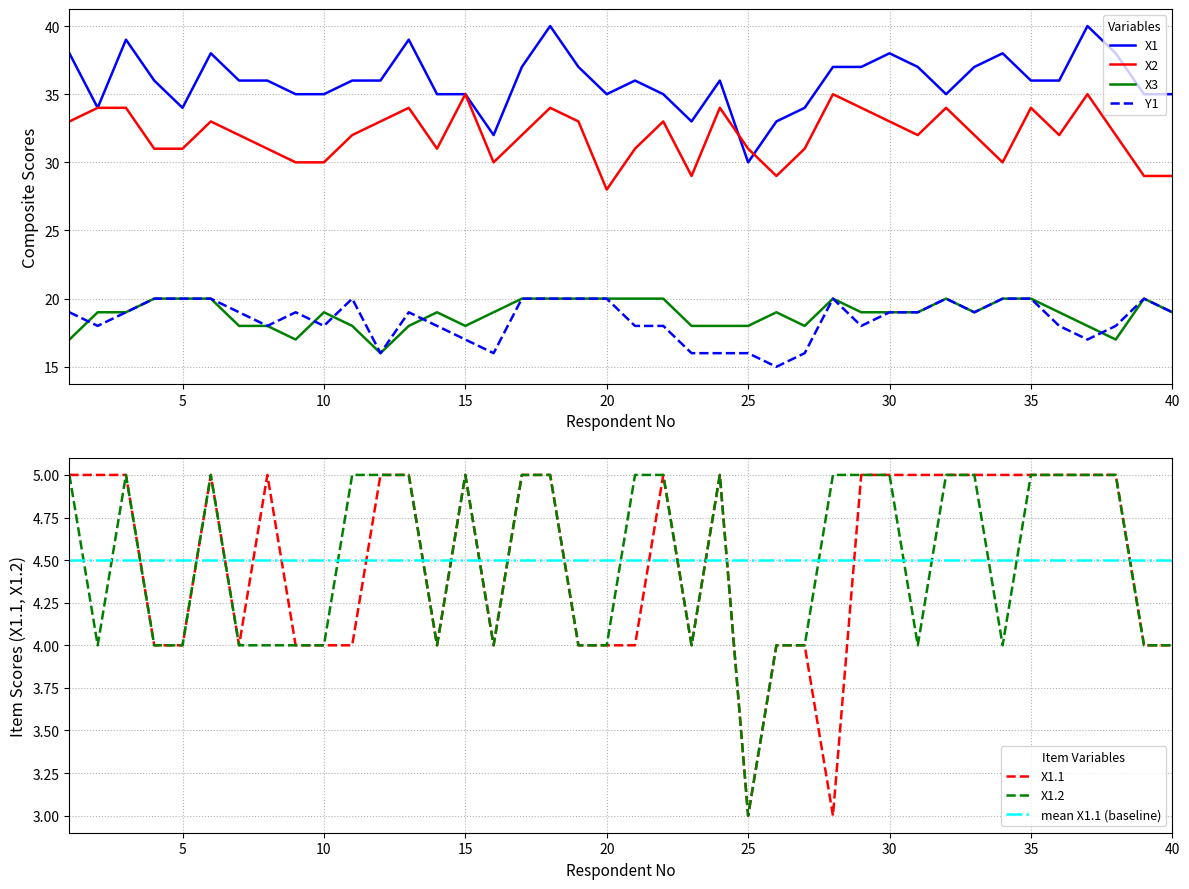

Count the X3 values in the range 18 to 20.

36